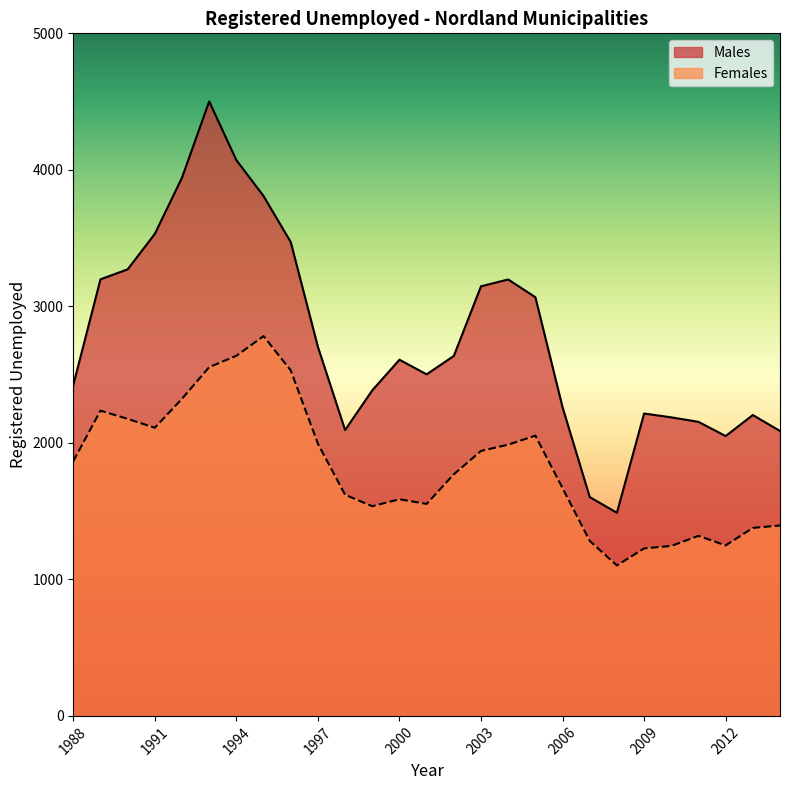

In Males, how many points are higher than both neighbors (excluding endpoints)?

5